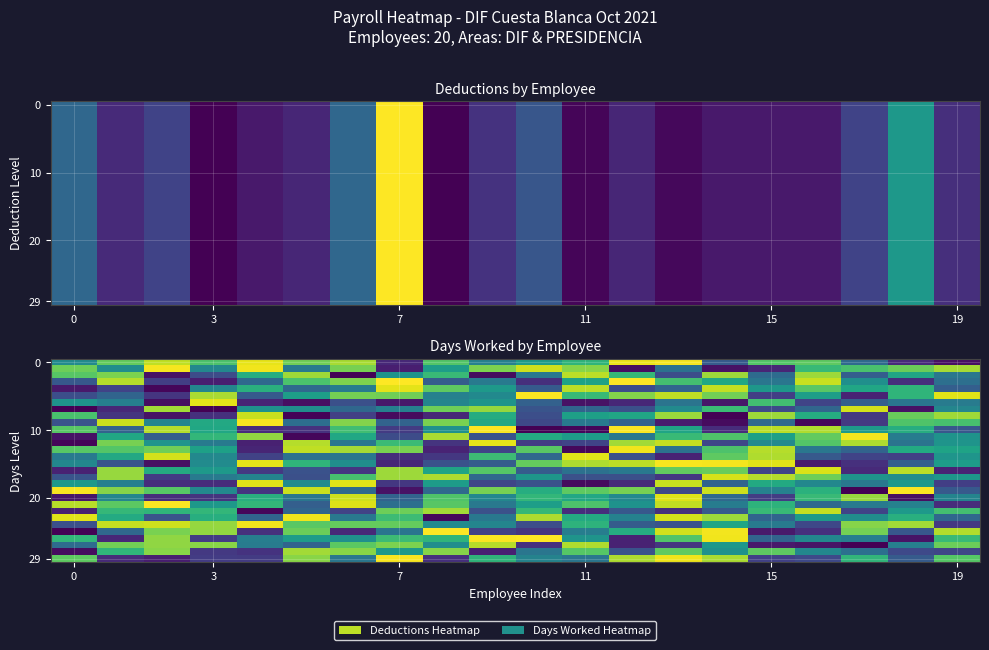

At how many categories does at least one series exceed 6110?

20